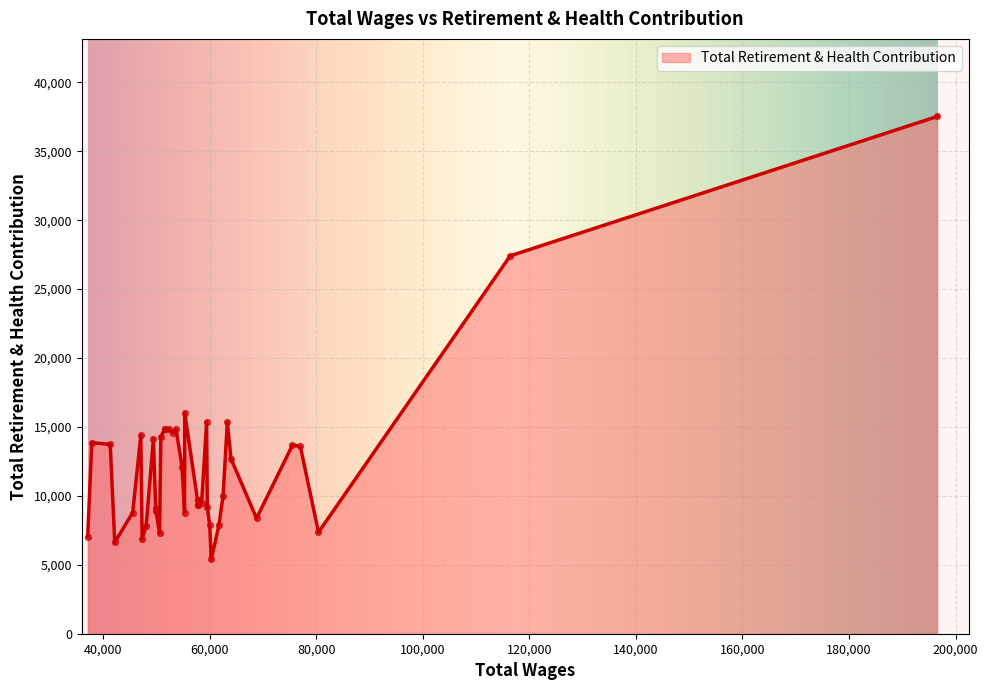

What is the change in value from 7 to 23?

-752